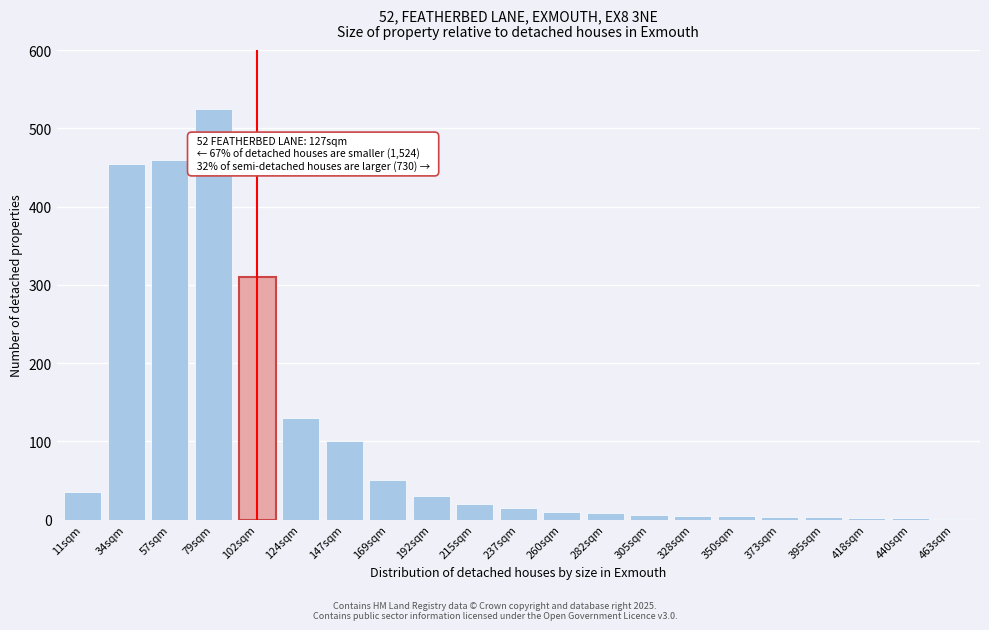

The chart shows a value of 100 at 147sqm. True or false?

True